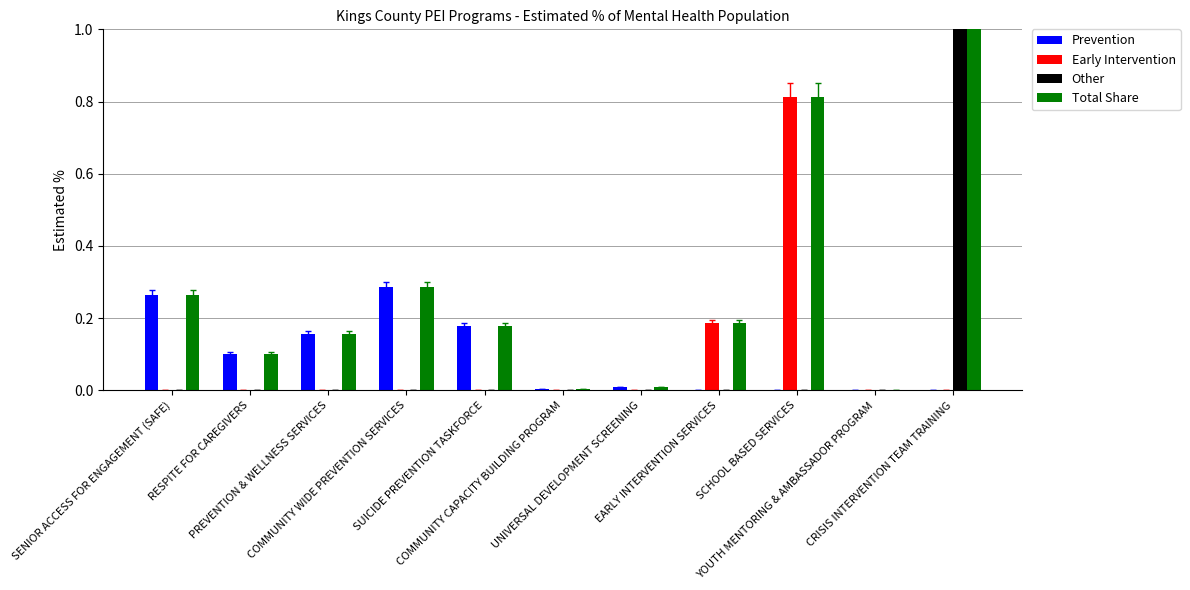

Which series has the largest total across all categories?

Total Share